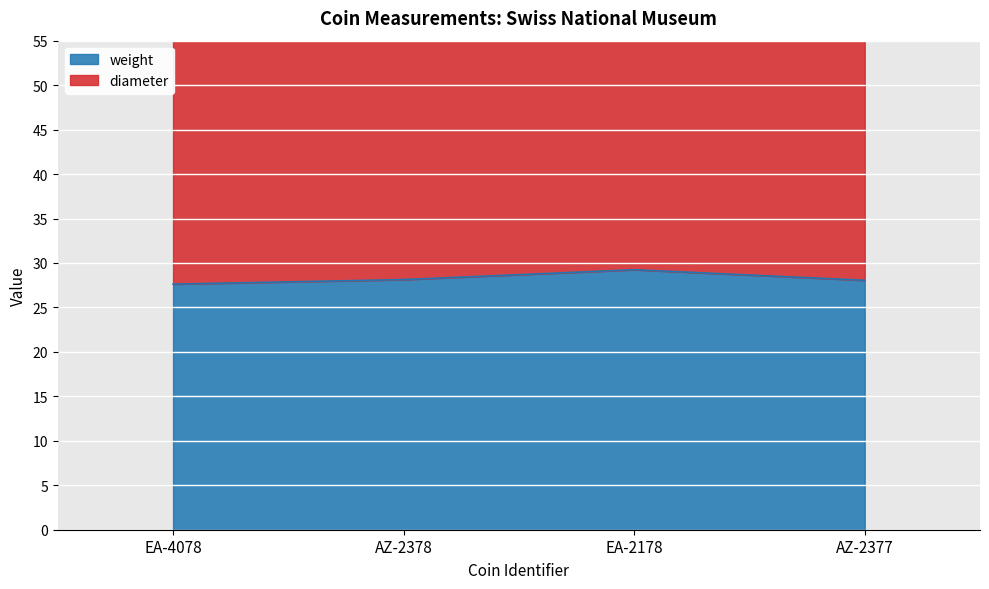

What is the label of the 4th point from the left?

AZ-2377